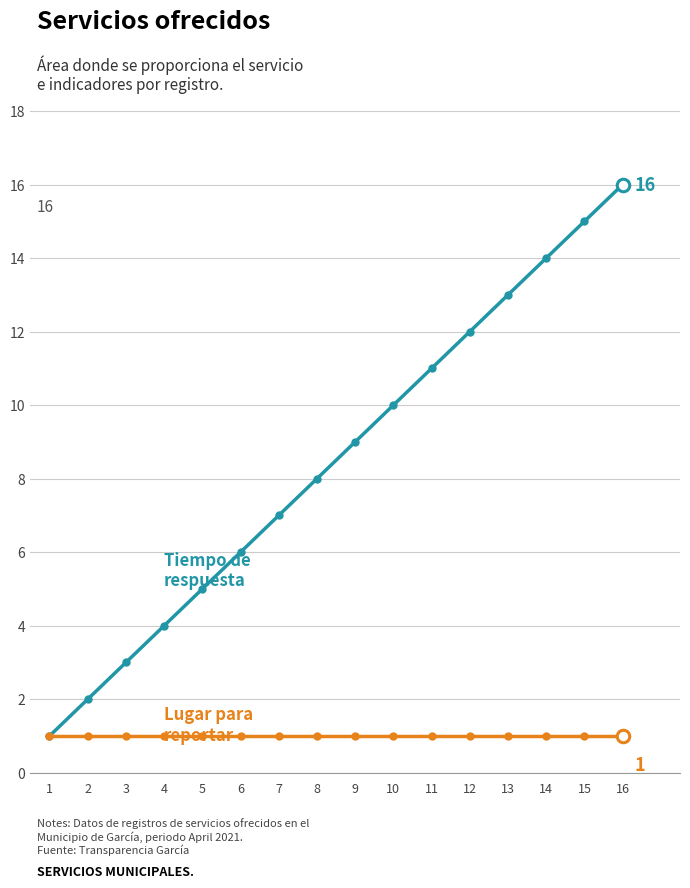

What is the maximum value shown in the chart?

16